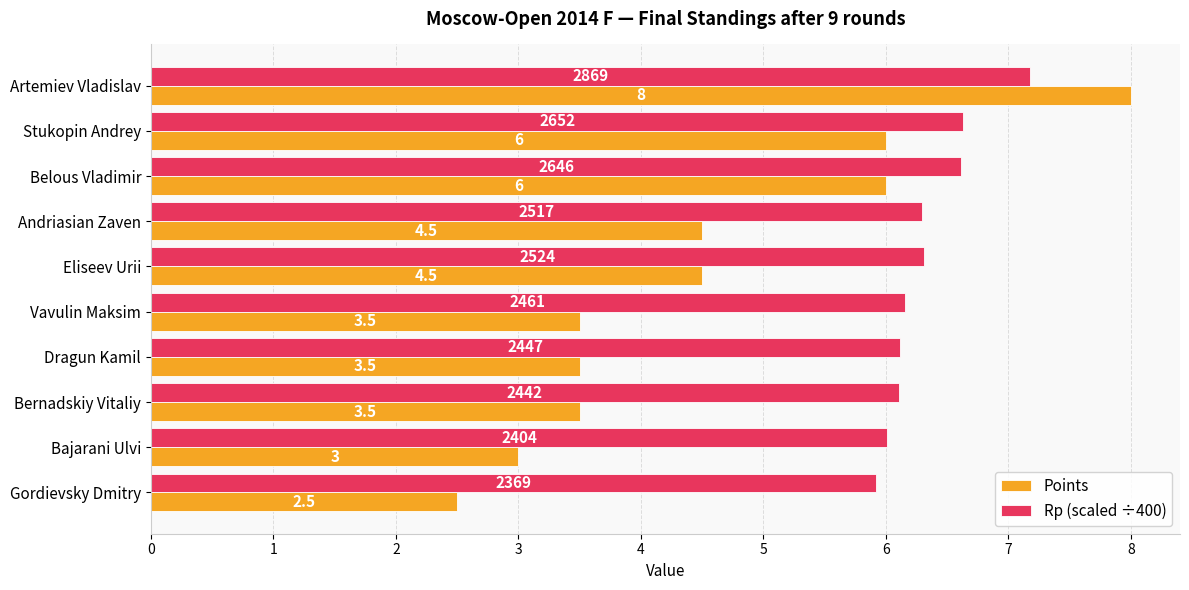

True or false: Points has a value of 3.9 at Gordievsky Dmitry.

False